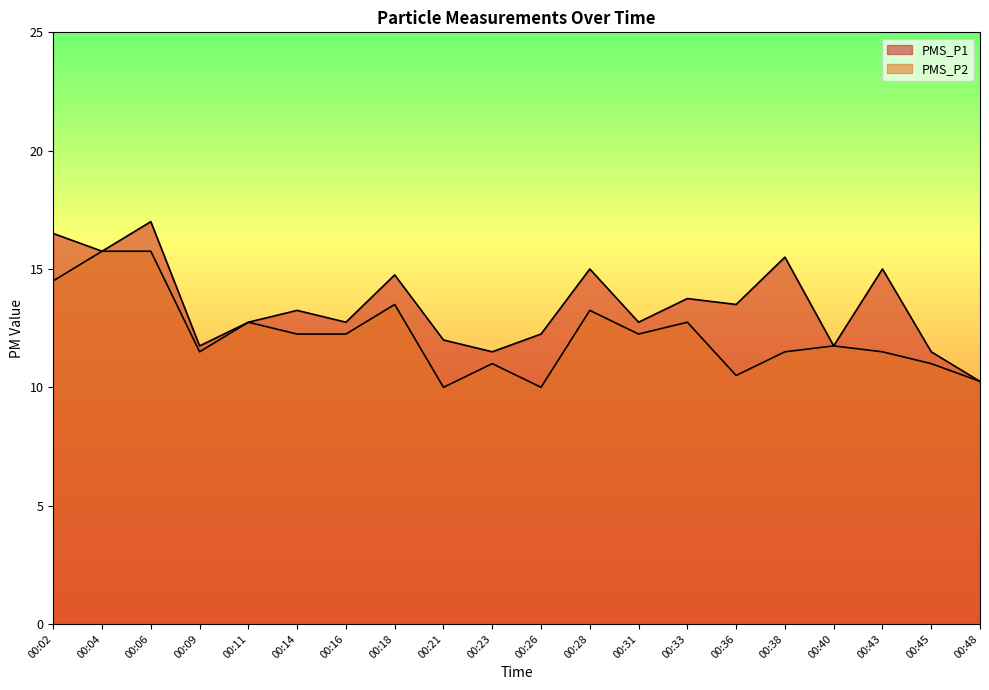

What is the sum of the PMS_P1 values at 00:18 and 00:04?

30.5